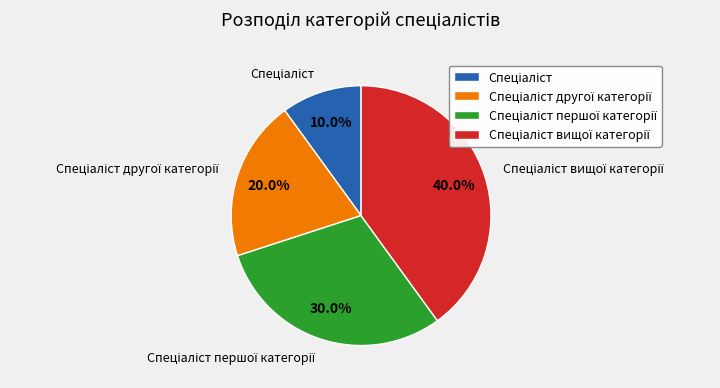

To the nearest percent, what is the difference between the largest and smallest slice percentages?

30%